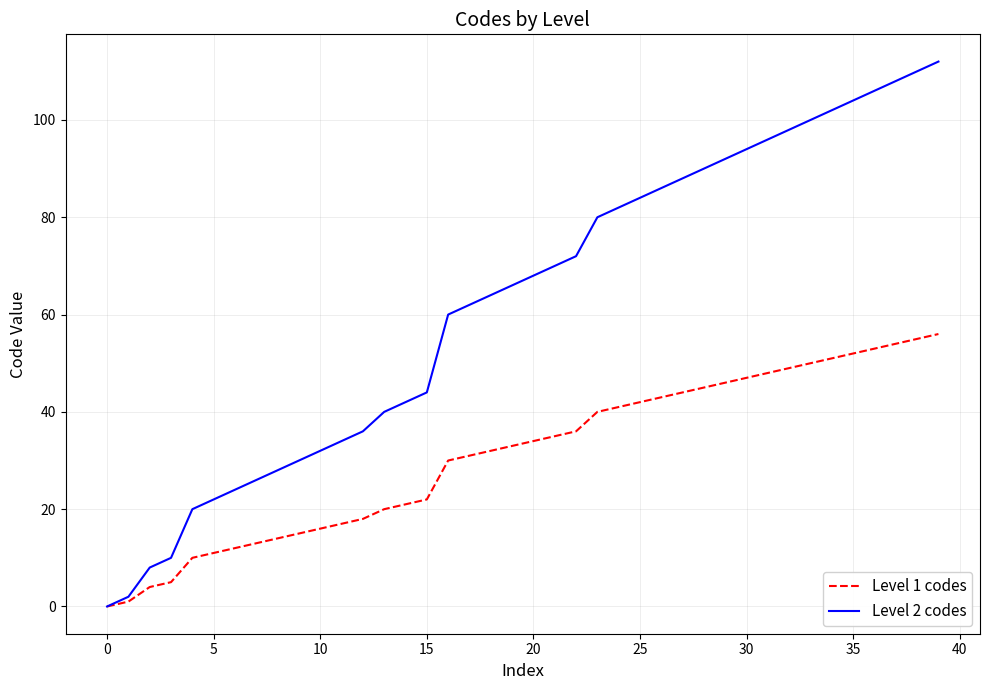

List the series in order of their peak value, lowest first.

Level 1 codes, Level 2 codes